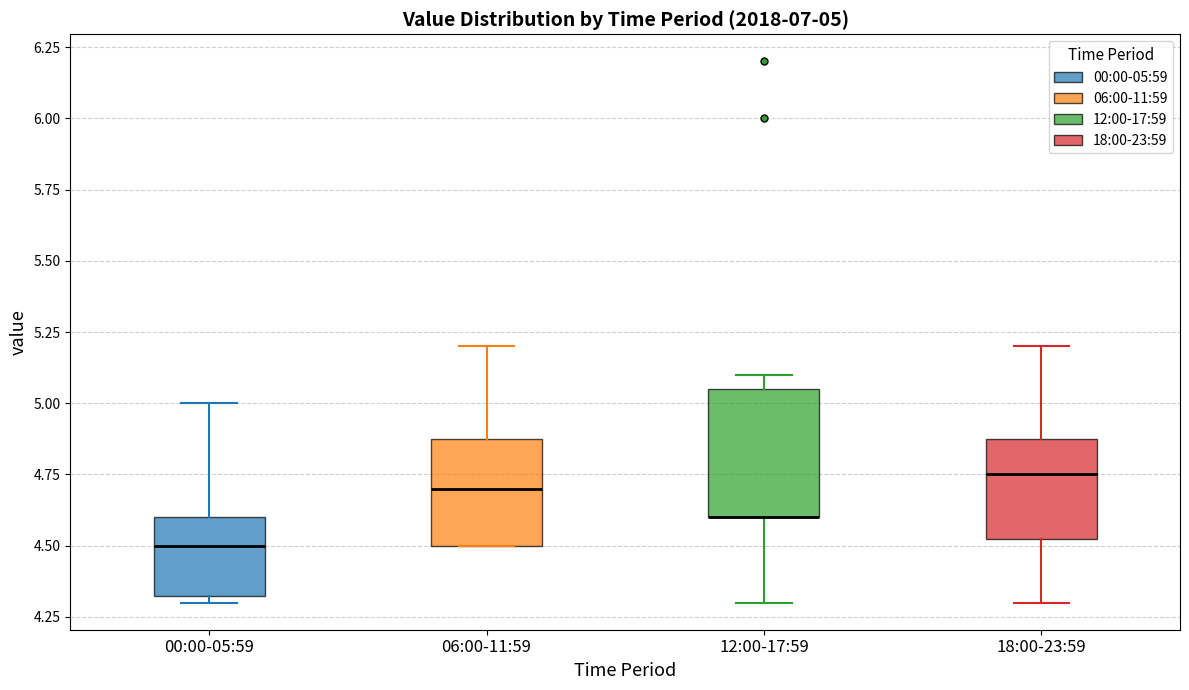

Comparing the boxes themselves (not the whiskers), which one is the tallest?

12:00-17:59